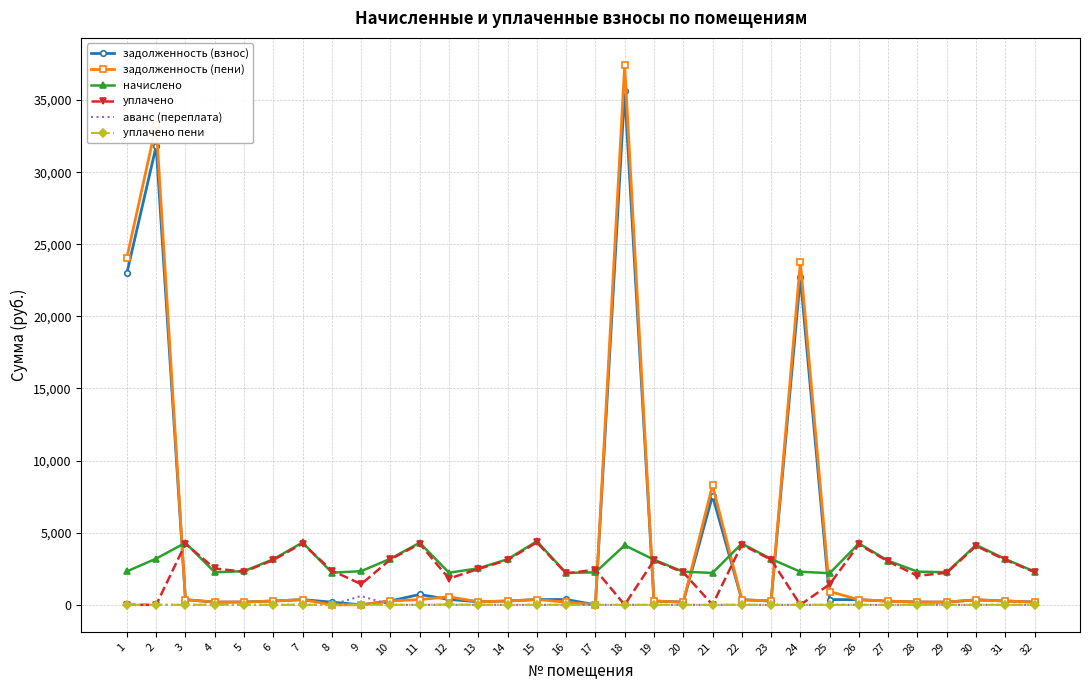

At which category is the sum across all series the highest?

18